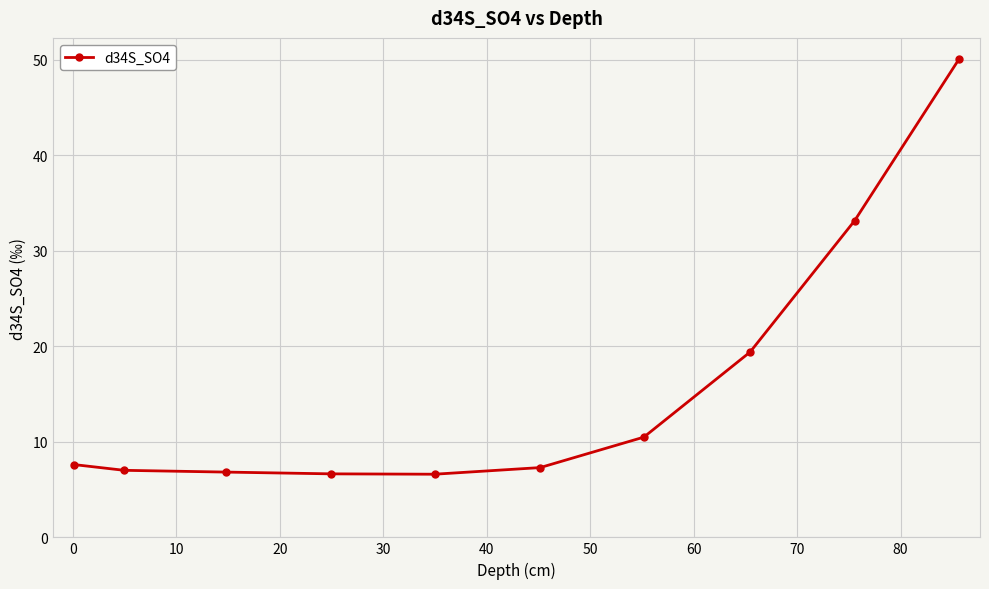

What is the difference between the maximum and minimum values?

43.5